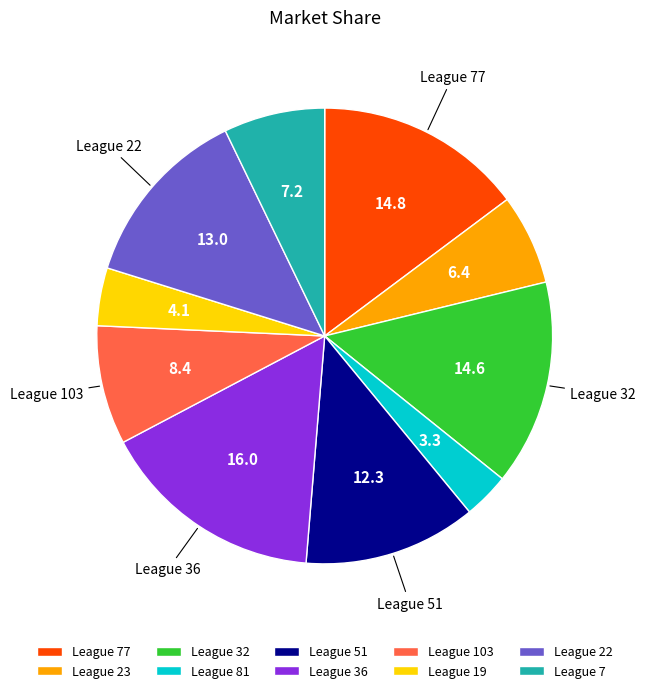

Which category has the biggest portion of the pie?

League 36